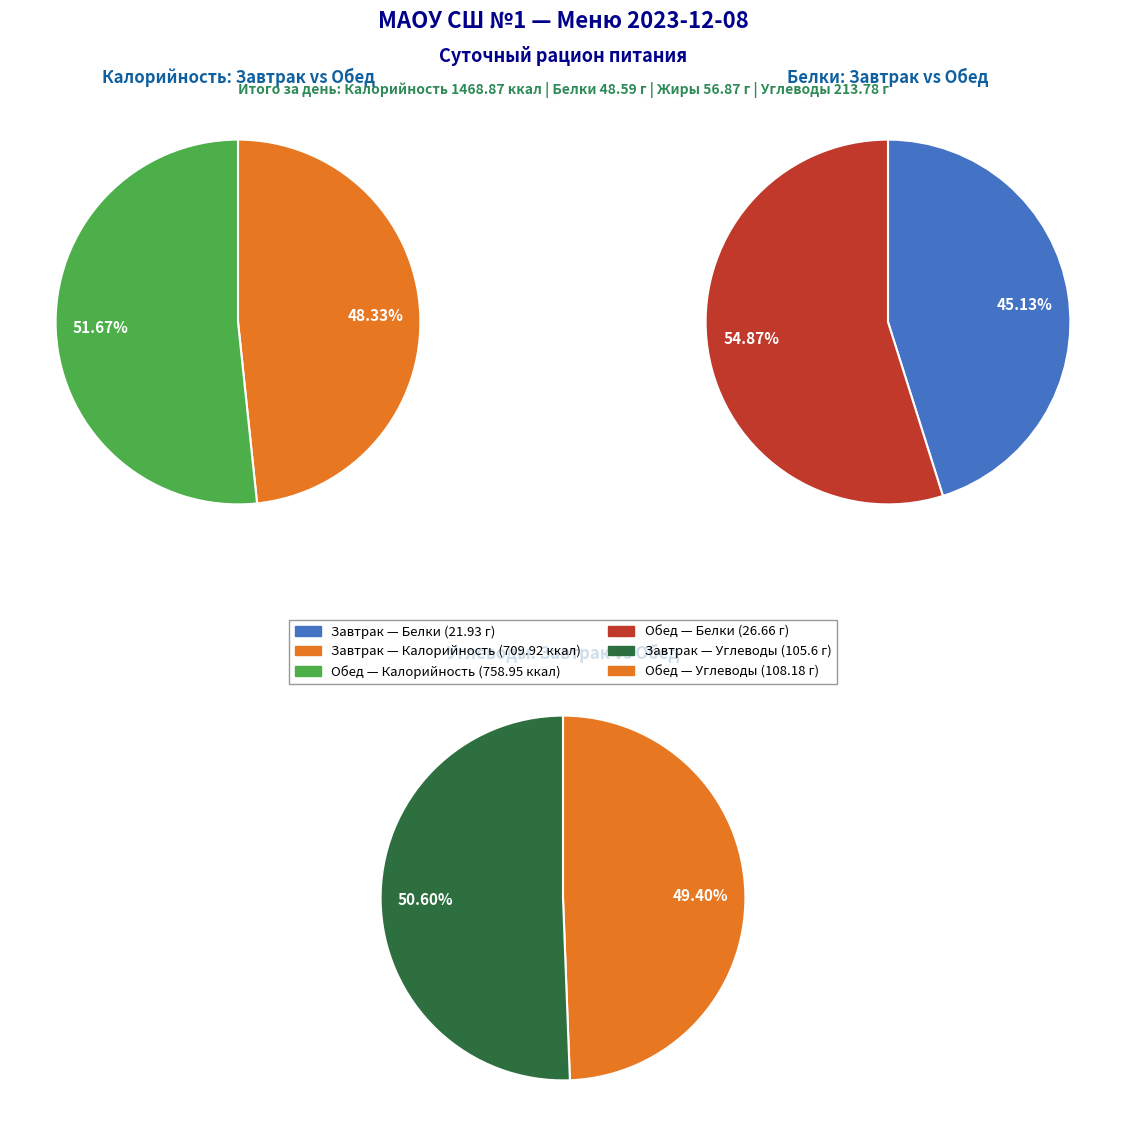

What percentage do Обед and Завтрак together represent?

100.0%